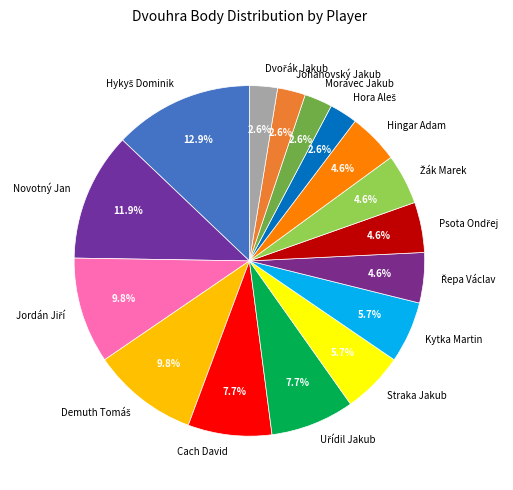

Is there any slice that represents more than half of the pie?

No